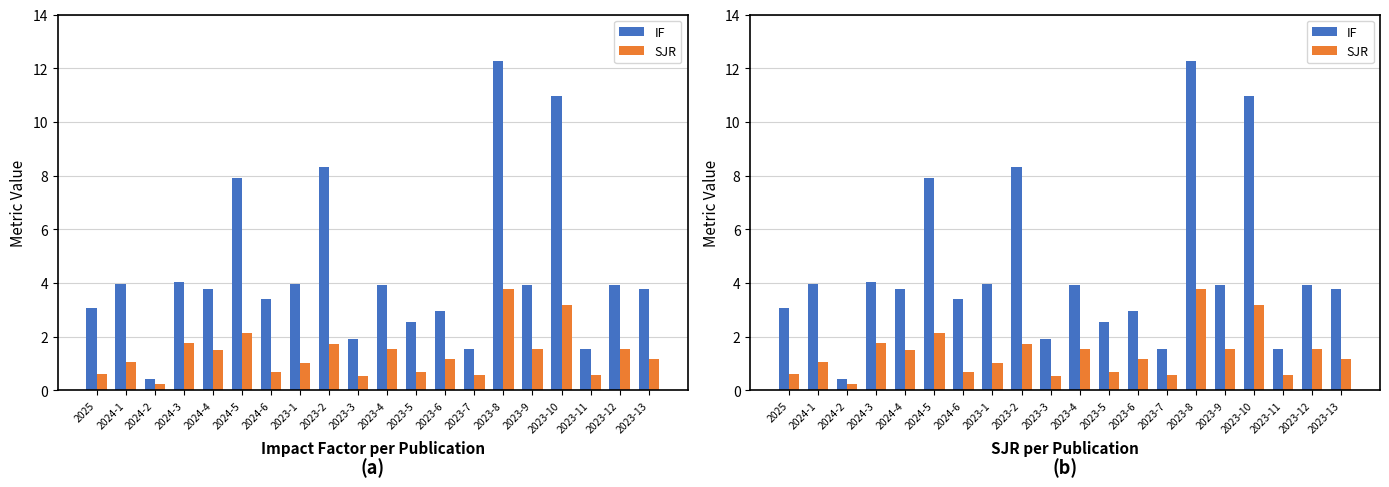

The IF series shows 5.9 at 2024-4. True or false?

False